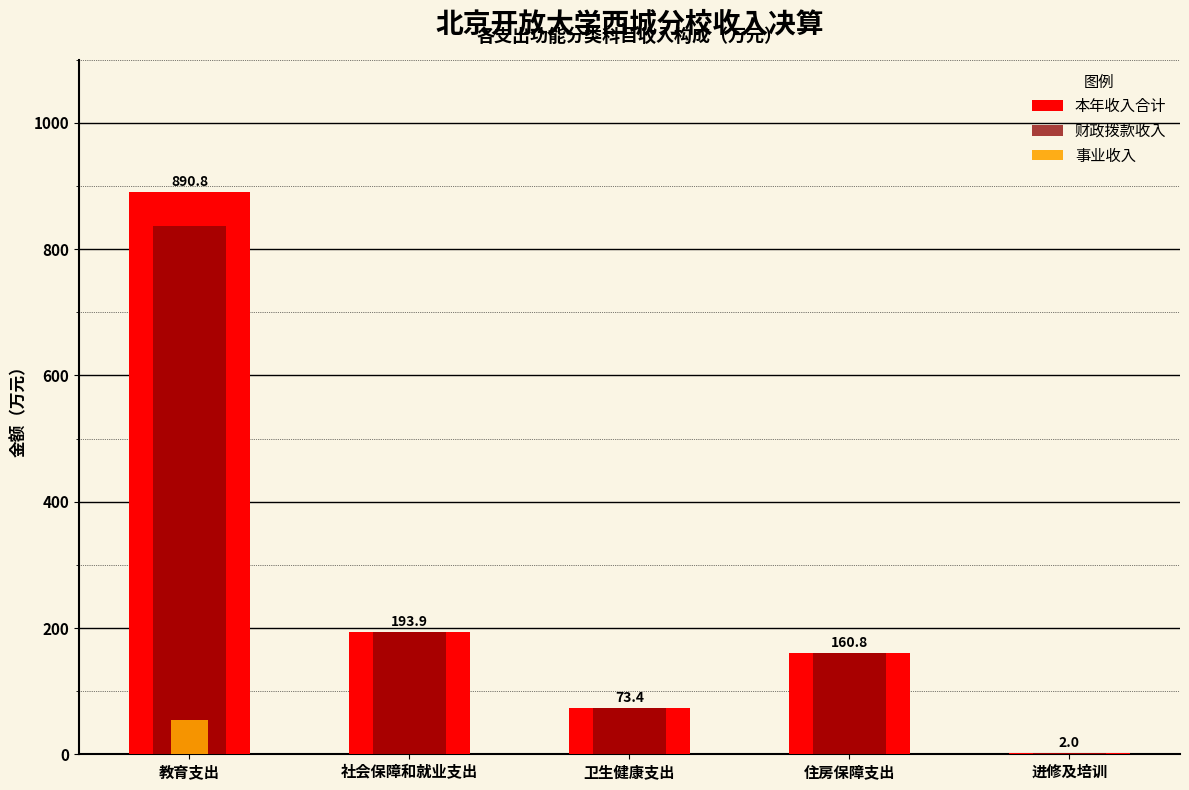

What is the label of the 5th bar from the right?

教育支出